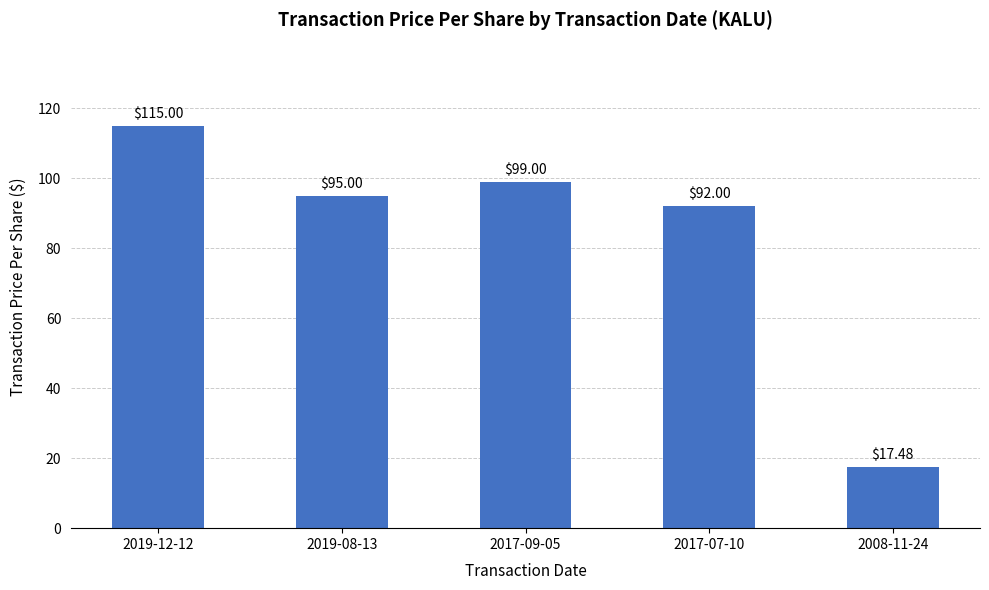

What is the change in value from 2019-08-13 to 2017-09-05?

+4.0